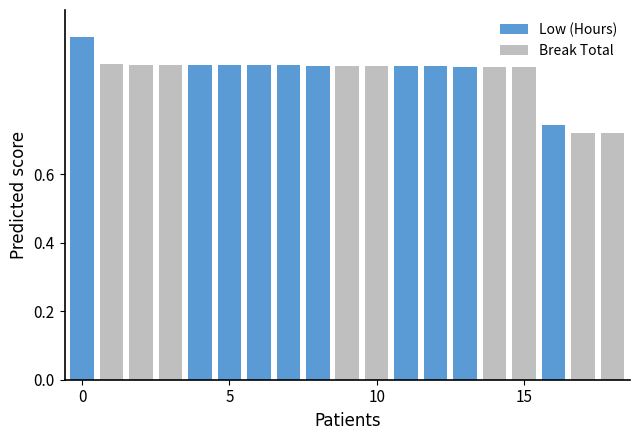

What is the maximum value shown in the chart?

1.0